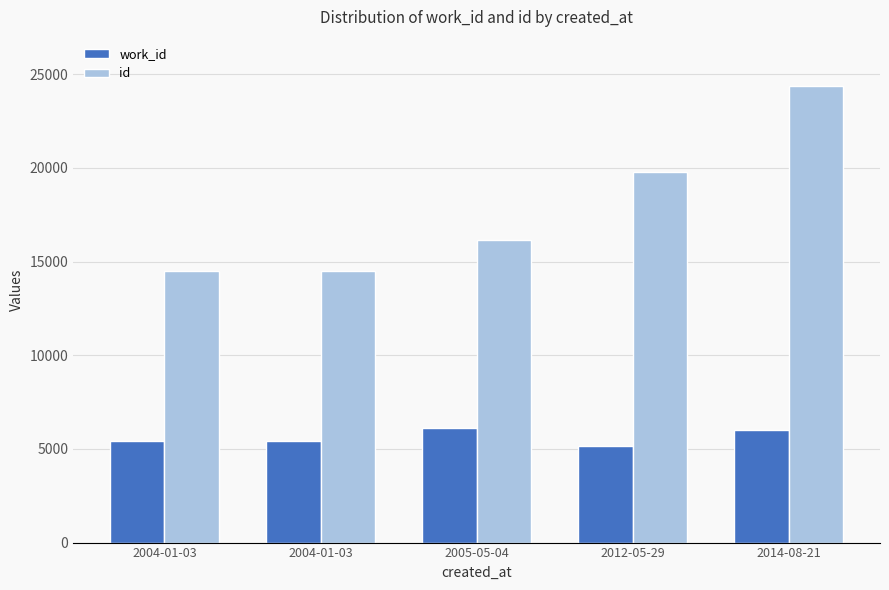

What are all the series names shown in the legend?

work_id, id